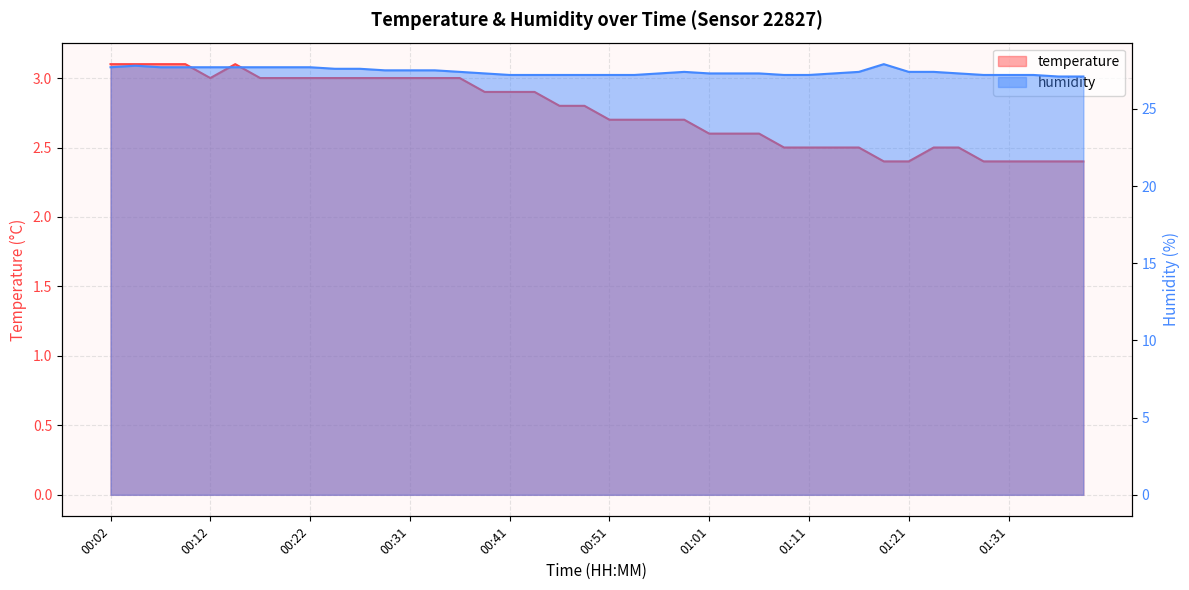

What is the difference between the maximum and minimum values in the temperature series?

0.7